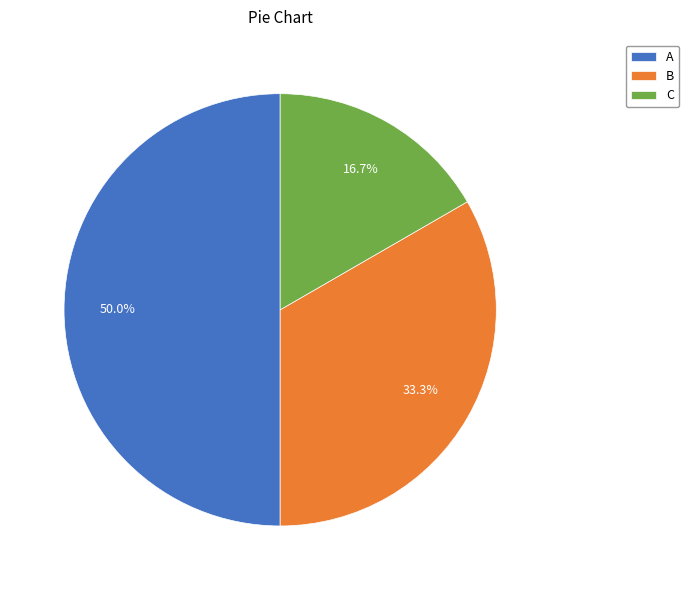

Which category has the biggest portion of the pie?

A